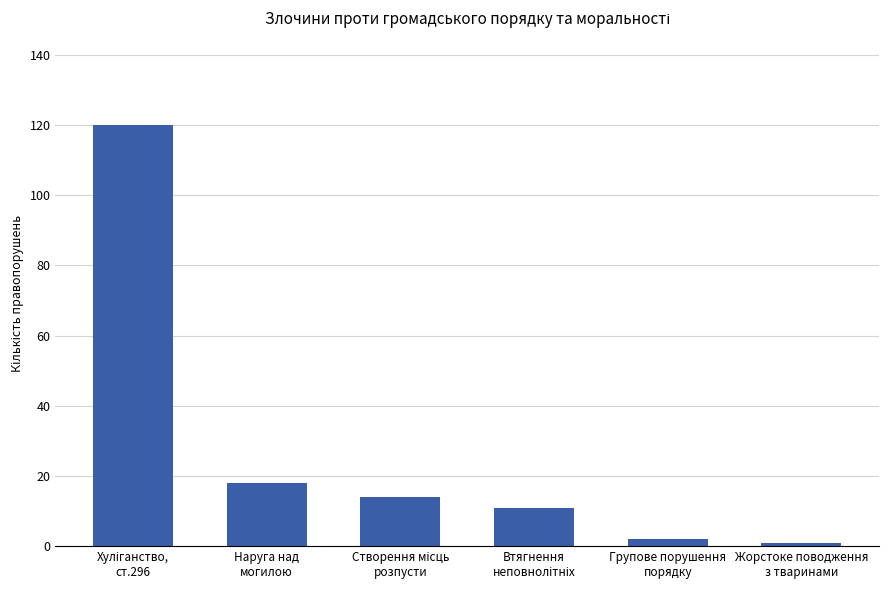

What is the value of the 5th bar from the left?

2